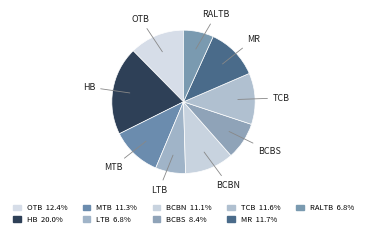

Rank the categories by value from lowest to highest.

LTB, RALTB, BCBS, BCBN, MTB, TCB, MR, OTB, HB